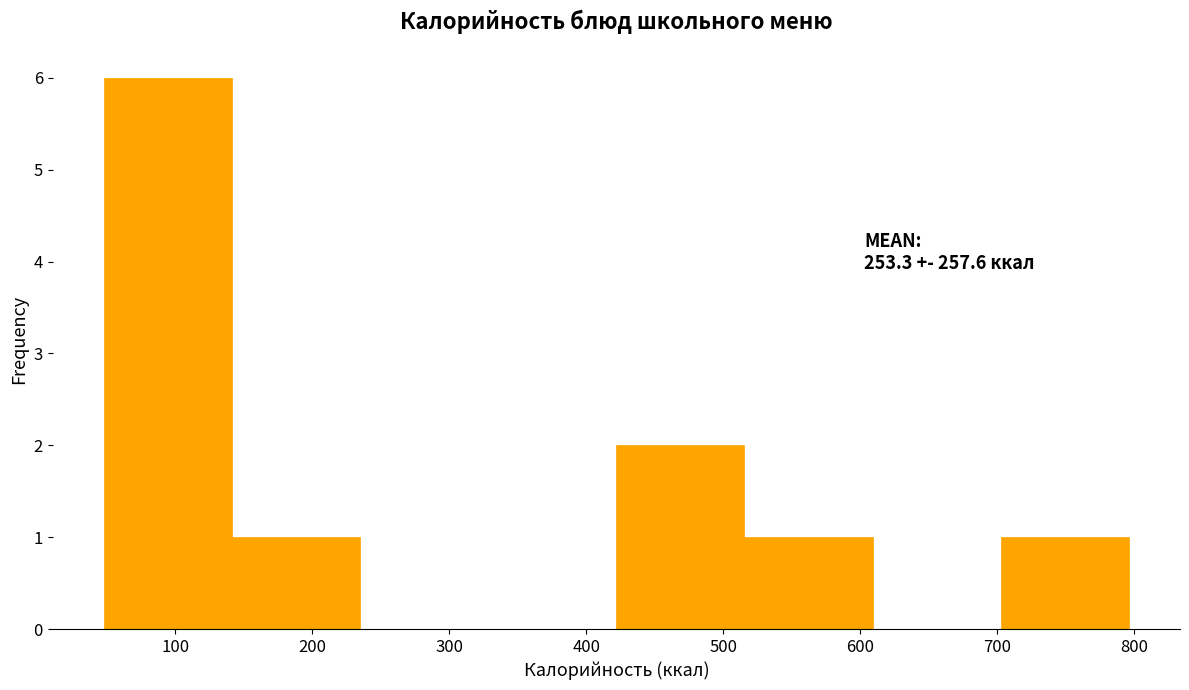

Over which range of the x-axis is the bar tallest?

50 to 140